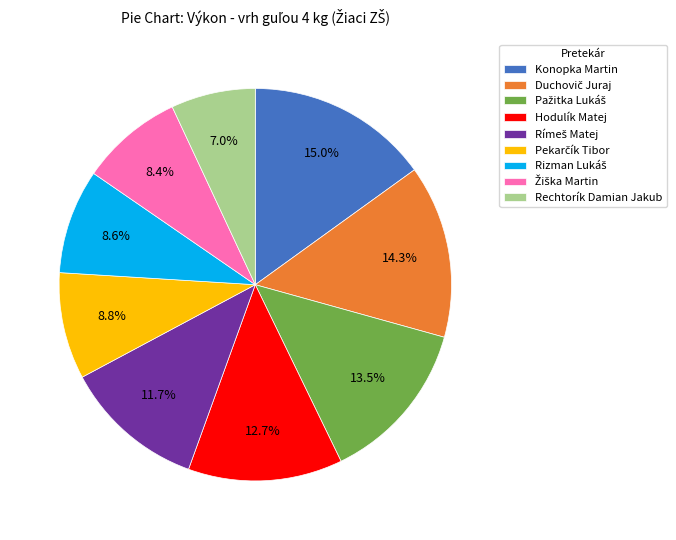

What is the smallest slice in the pie chart?

Rechtorík Damian Jakub